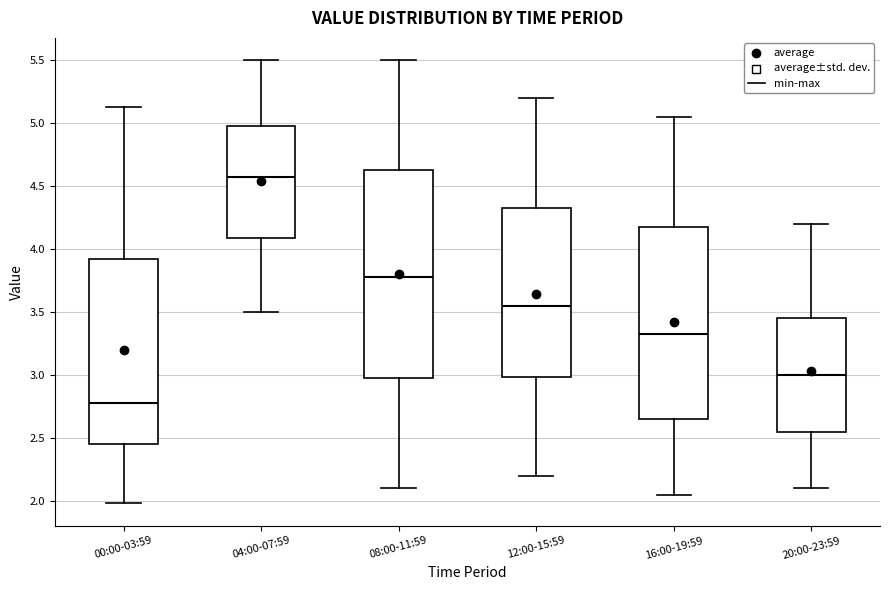

Which box is the tallest, from its lower edge to its upper edge?

08:00-11:59